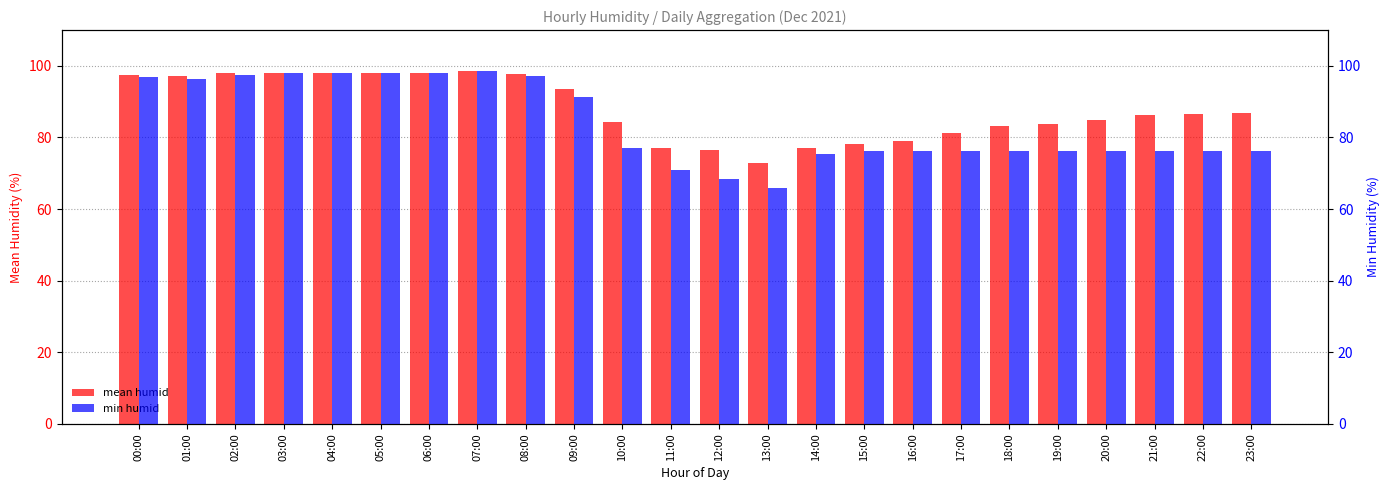

Which has a higher value, 09:00 or 16:00?

09:00